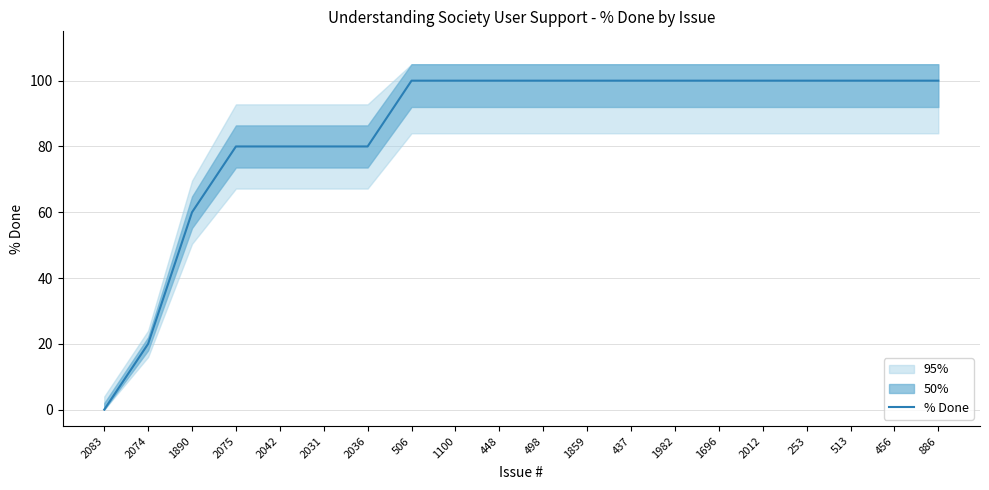

Does the chart display data point markers on the line(s)?

No